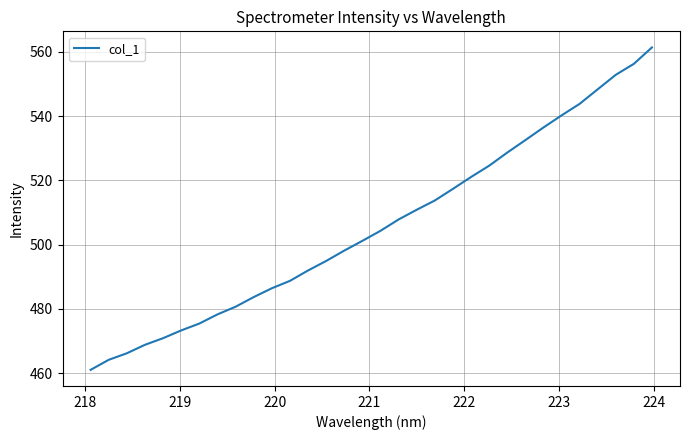

Reading left to right, transcribe all the data shown in this chart.

461.1	464.2	466.2	468.9	470.9	473.3	475.5	478.3	480.7	483.7	486.4	488.7	492.0	494.9	498.2	501.2	504.3	507.8	510.9	513.8	517.4	521.1	524.6	528.6	532.5	536.5	540.2	543.8	548.3	552.9	556.3	561.4